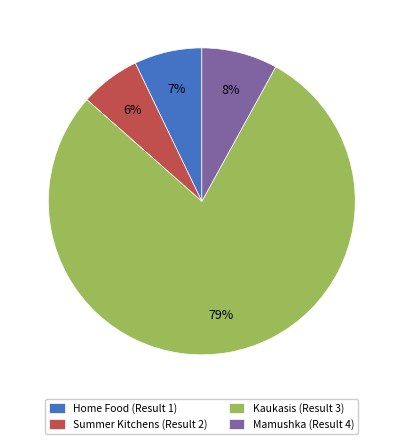

To the nearest percent, what is the average slice percentage?

25%